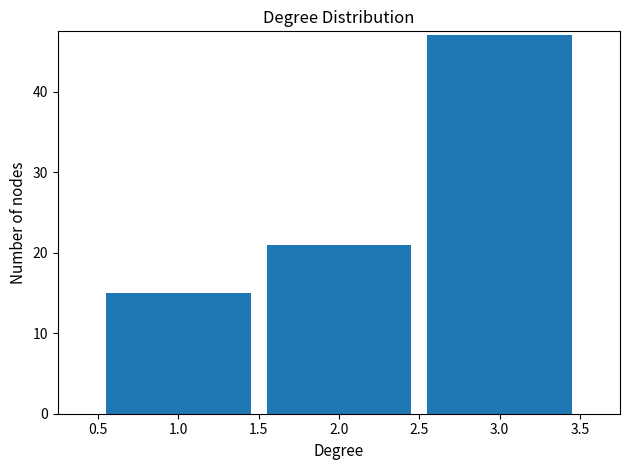

How tall is the bar that spans 2.5 to 3.5 on the x-axis? The values are not printed on the chart, so give them approximately, as read against the axis.

47